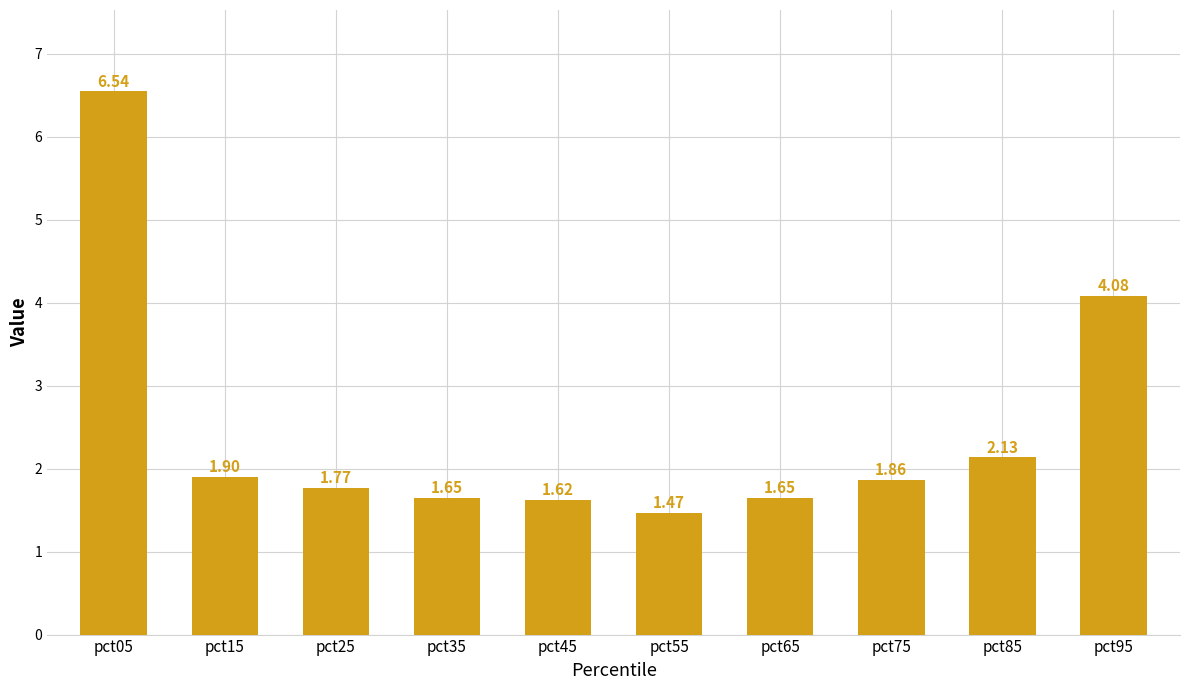

Approximately how many times larger is the value at pct95 compared to pct25?

2.3